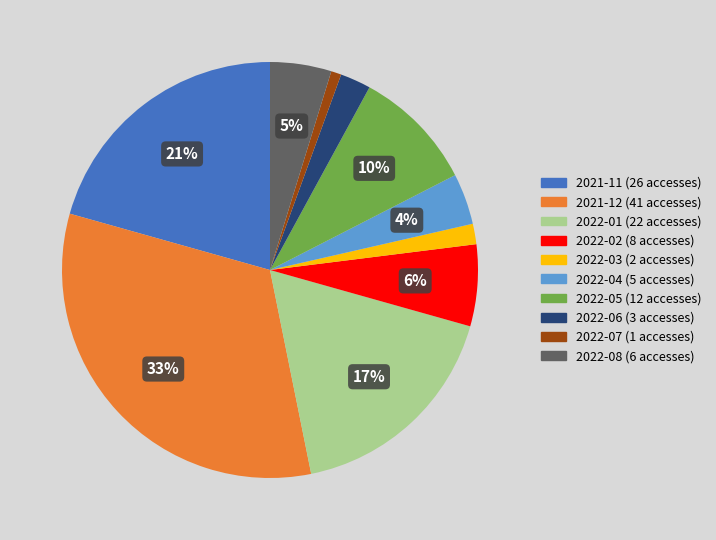

True or false: 2021-12 accounts for 33% of the total.

True